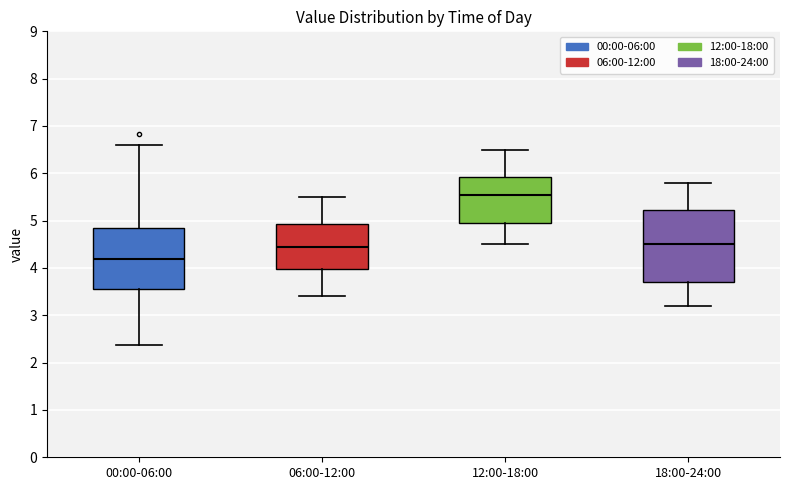

Which box's median line is the highest?

12:00-18:00